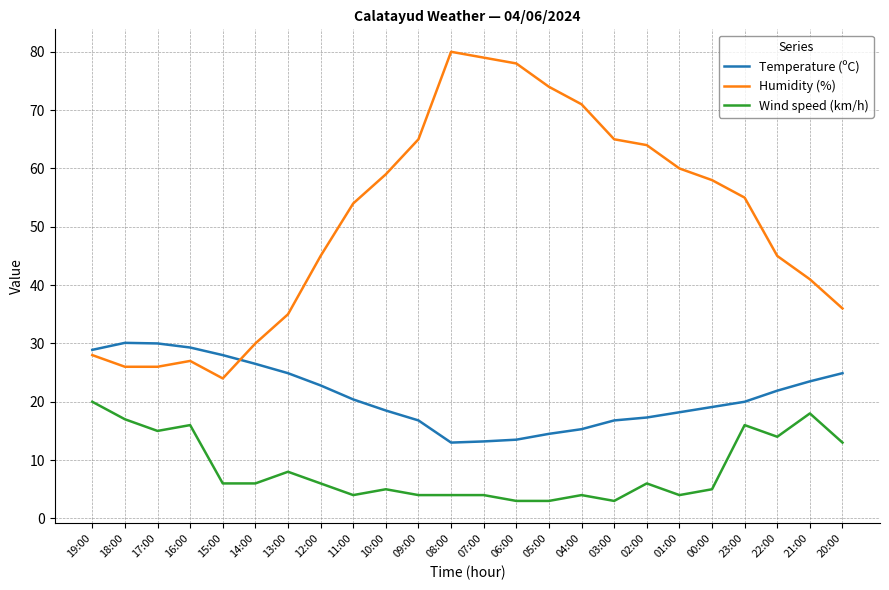

Is this an area chart (filled region under the line)?

No